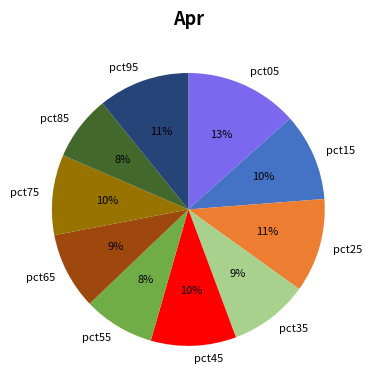

Does pct75 represent more than half of the total?

No